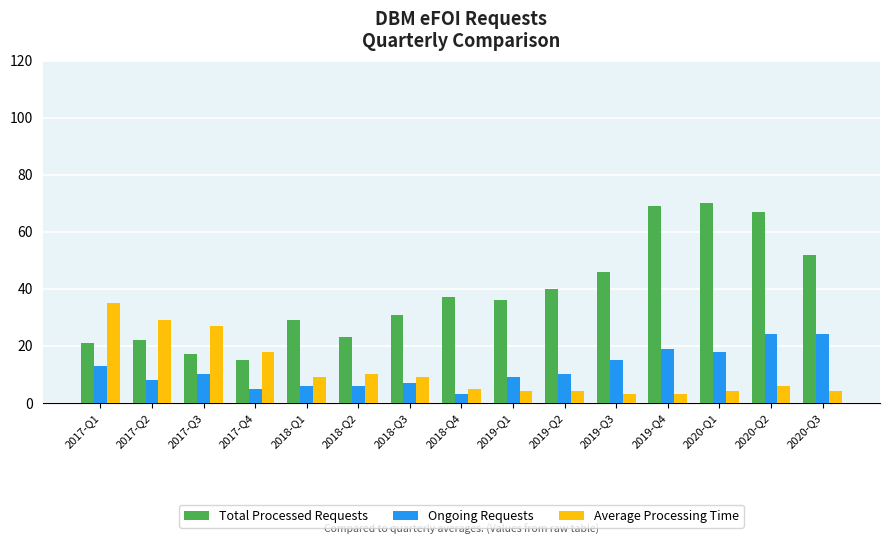

What is the value of the Total Processed Requests bar at the 7th from the left?

31